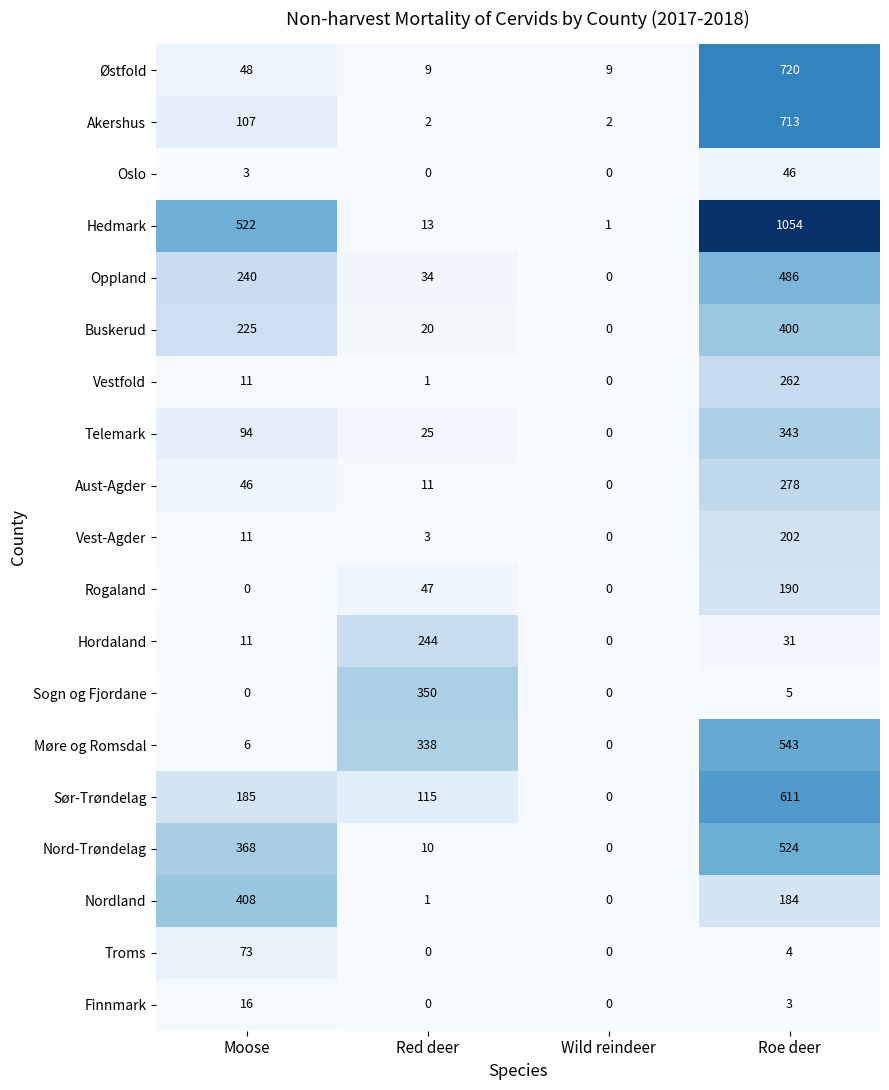

What is the difference between the Telemark values at Wild reindeer and Roe deer?

343